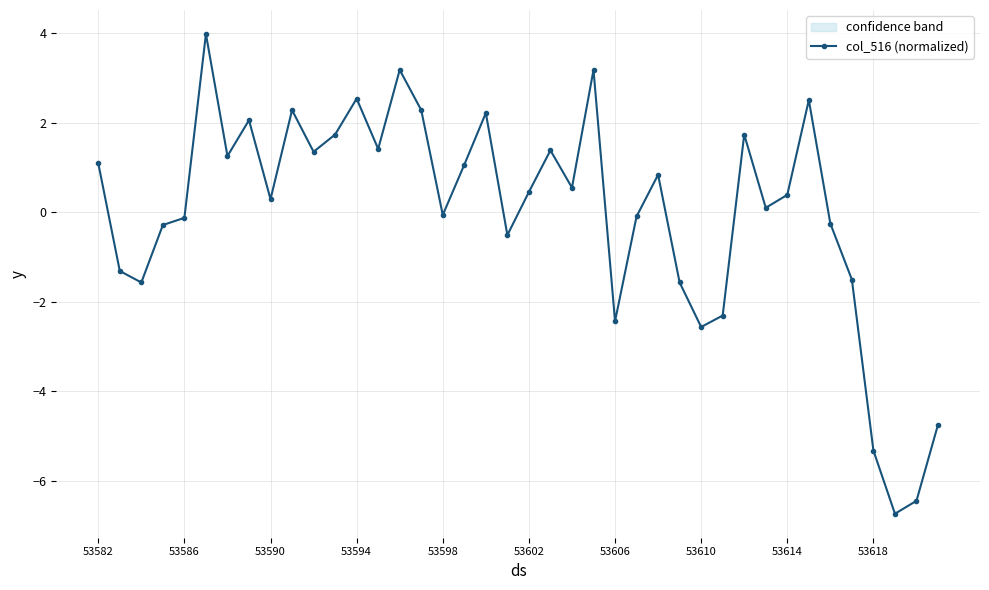

What is the lowest value of the col_516 (normalized) series?

-6.7